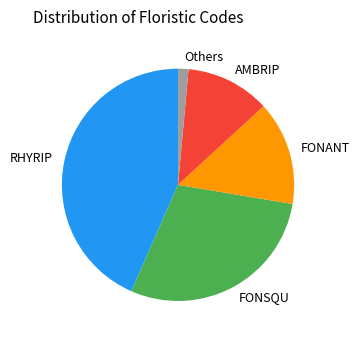

Is the sum of Others and AMBRIP greater than half?

No